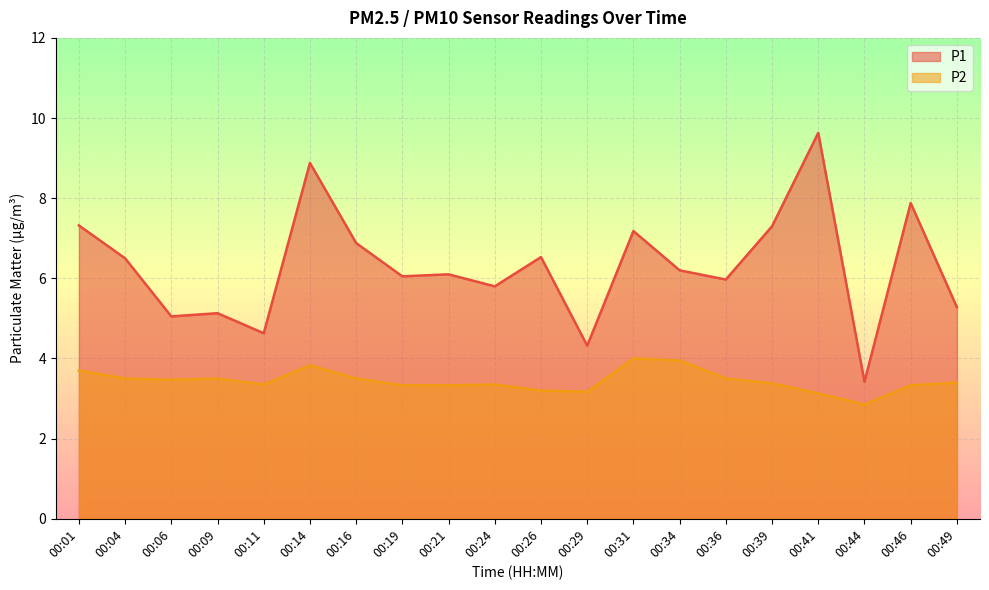

Rank the series by their average value, from lowest to highest.

P2, P1